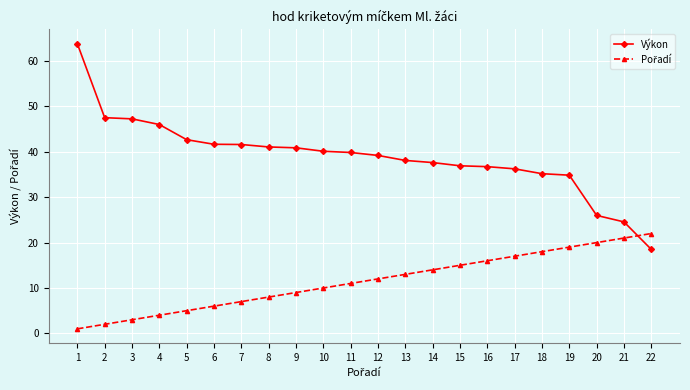

How many lines are shown in the chart?

2